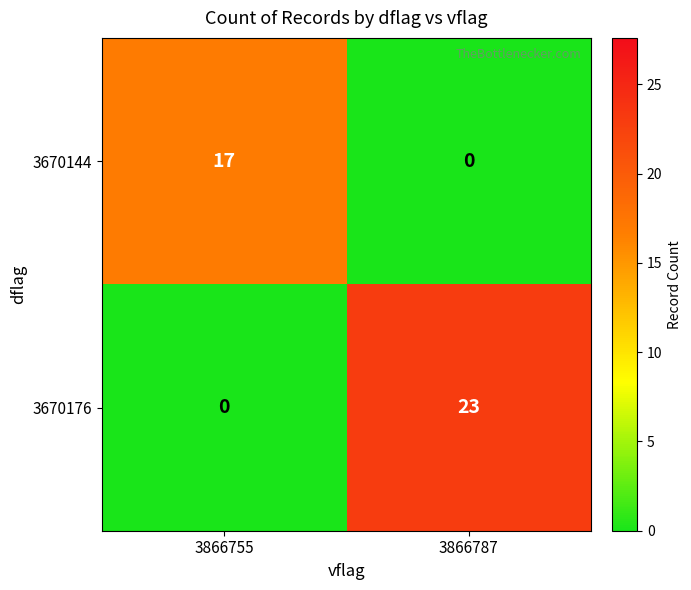

What is the sum of the 3670144 values at 3866755 and 3866787?

17